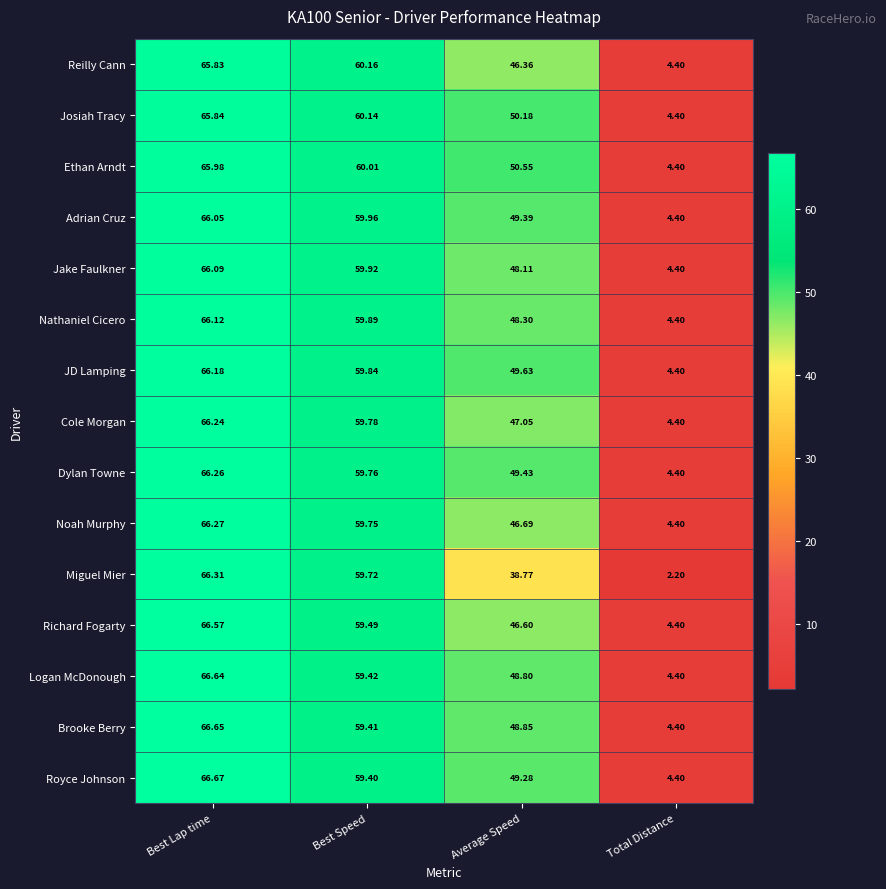

What is the difference between the highest and lowest values at Average Speed?

11.8